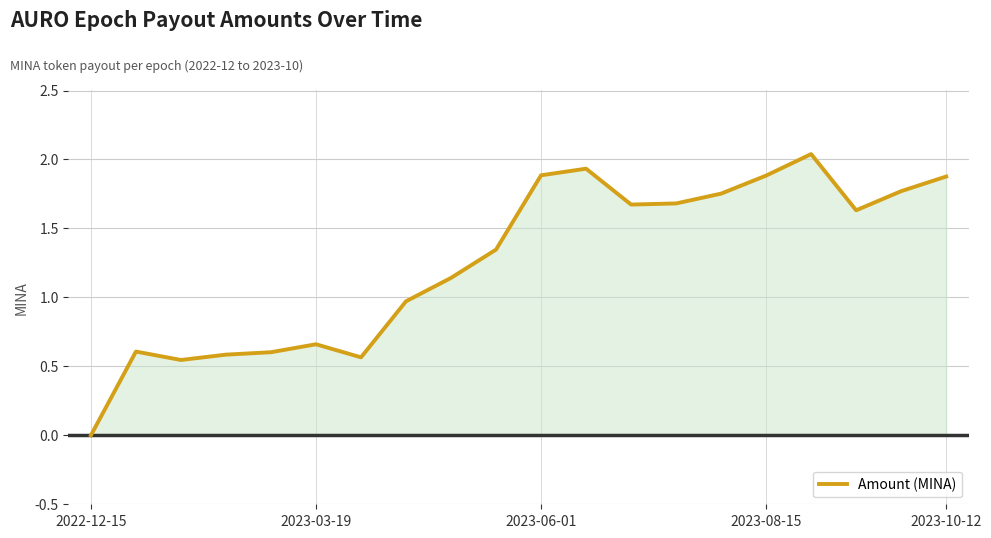

What value does the data have at 2023-03-19?

0.6